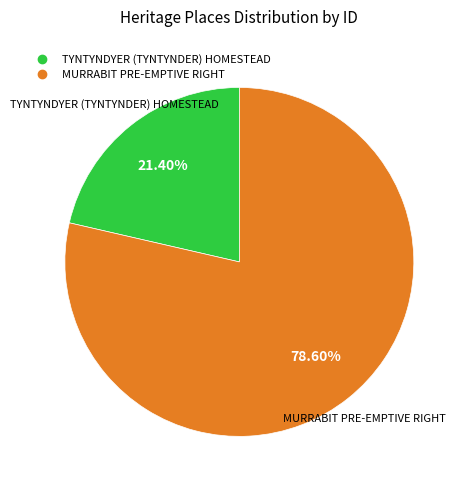

Which slice is the smallest?

TYNTYNDYER (TYNTYNDER) HOMESTEAD